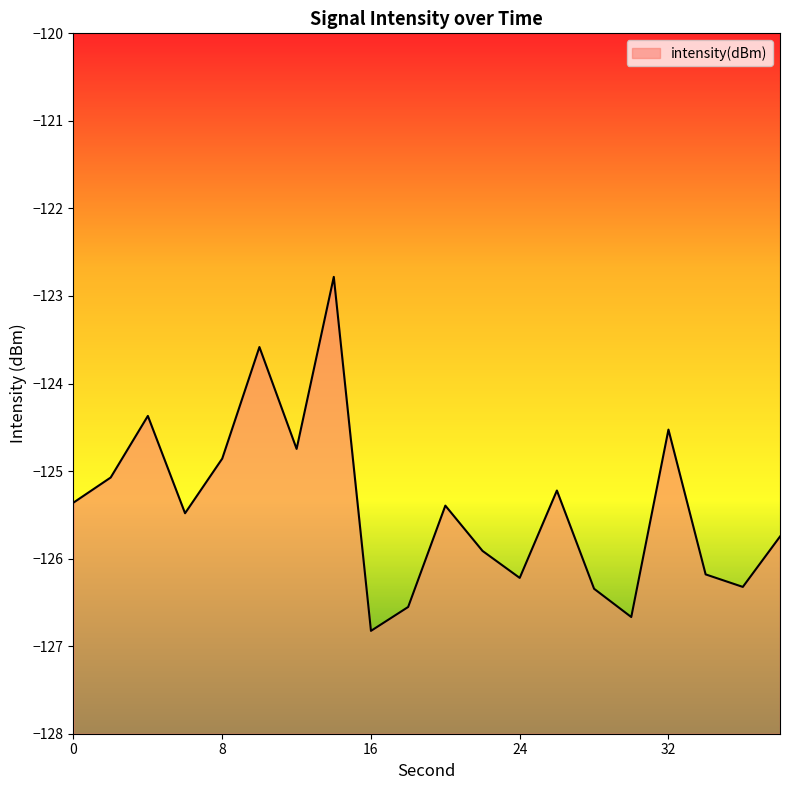

Reading left to right, list all the values displayed in this chart.

-125.4	-125.1	-124.4	-125.5	-124.9	-123.6	-124.7	-122.8	-126.8	-126.6	-125.4	-125.9	-126.2	-125.2	-126.3	-126.7	-124.5	-126.2	-126.3	-125.7